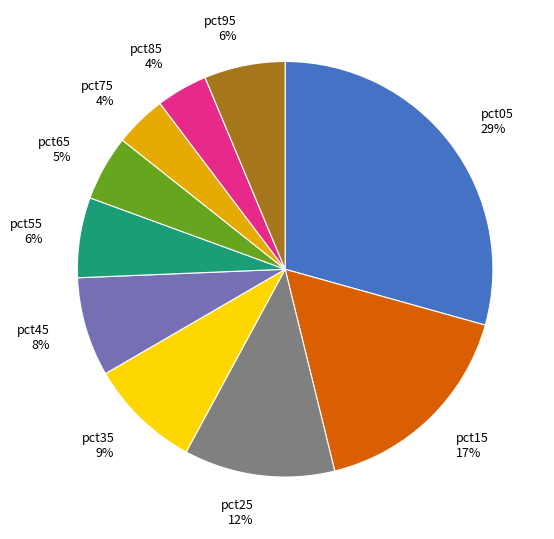

The pct25 slice represents 17% of the pie. True or false?

False